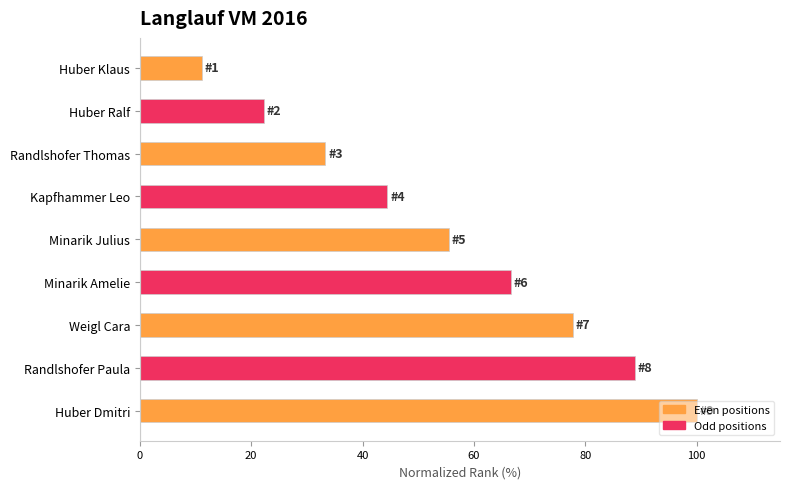

Rank the categories by value from lowest to highest.

Huber Klaus, Huber Ralf, Randlshofer Thomas, Kapfhammer Leo, Minarik Julius, Minarik Amelie, Weigl Cara, Randlshofer Paula, Huber Dmitri